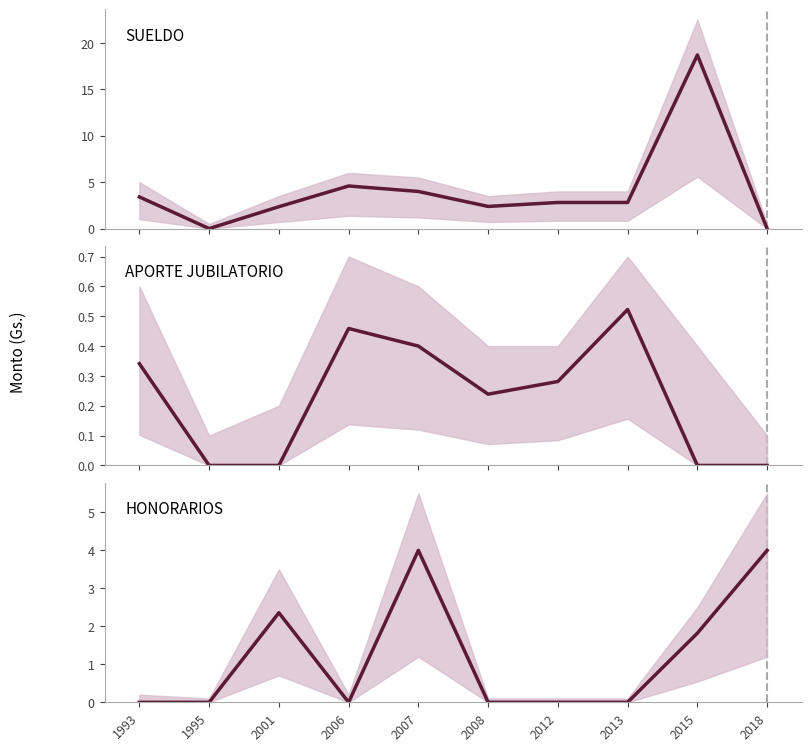

What is the greatest value displayed?

18.7